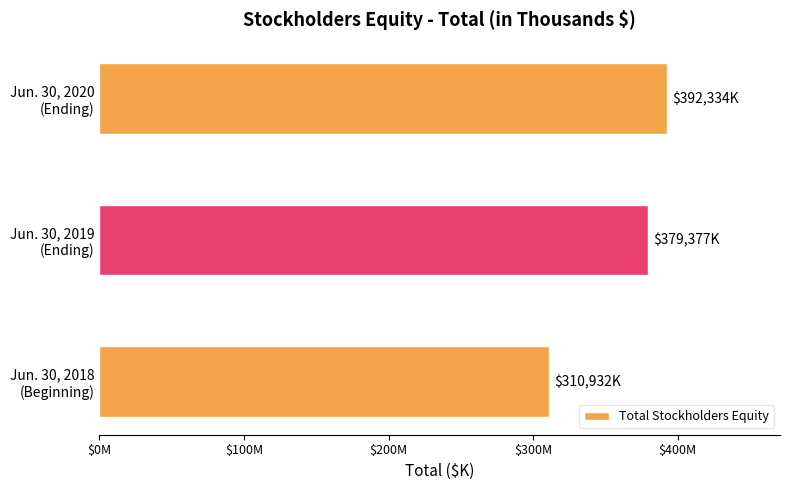

Are the bars horizontal?

Yes